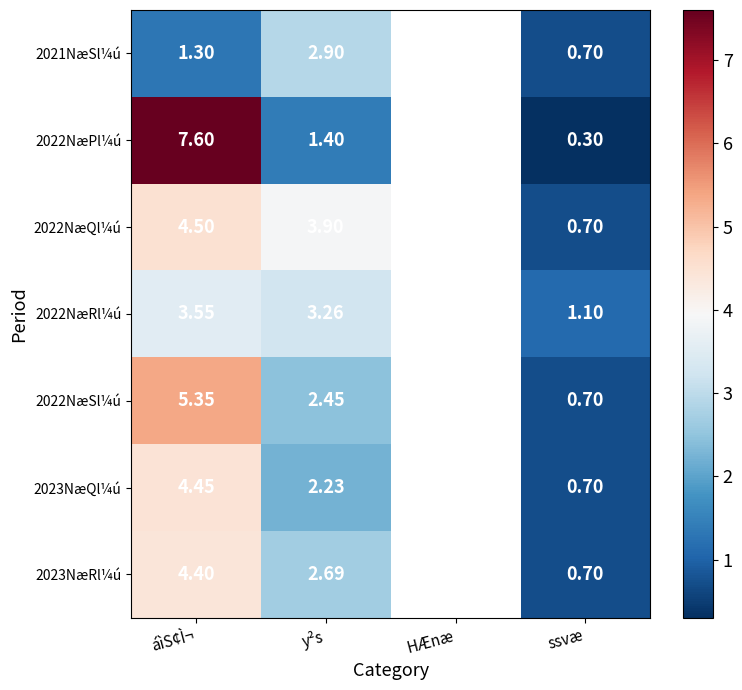

What is the difference between the maximum and minimum values in the 2022NæSl¼ú series?

4.6